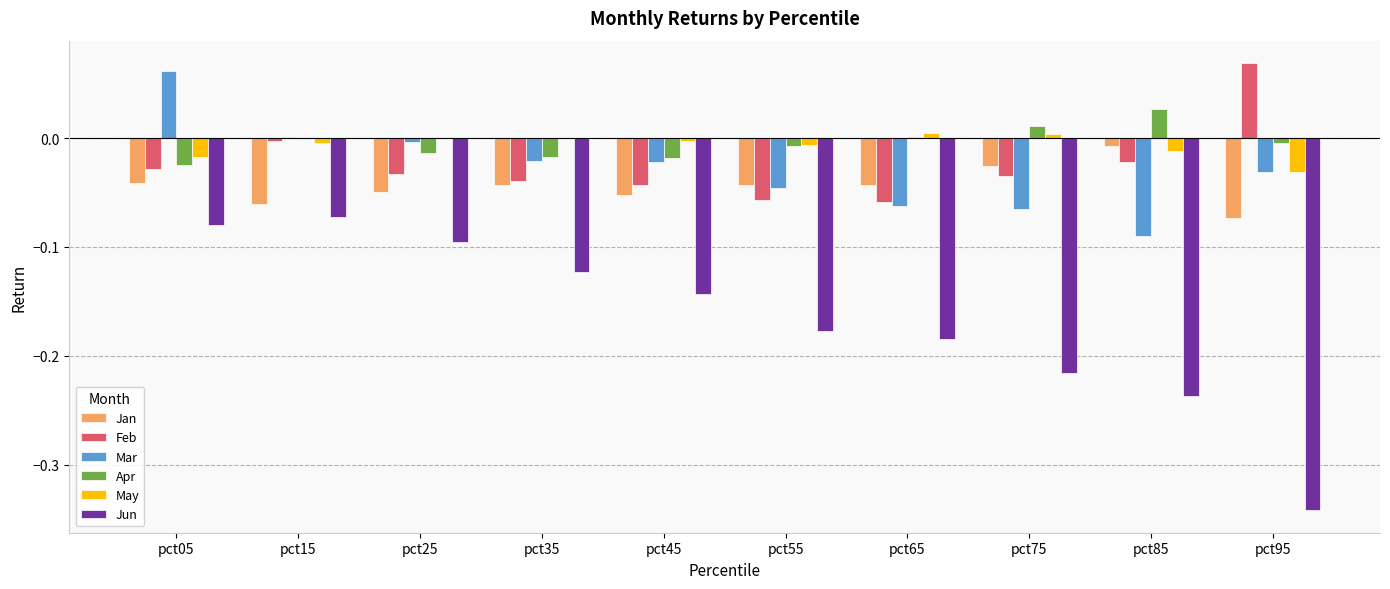

Which series changed the most between pct15 and pct65?

Jun